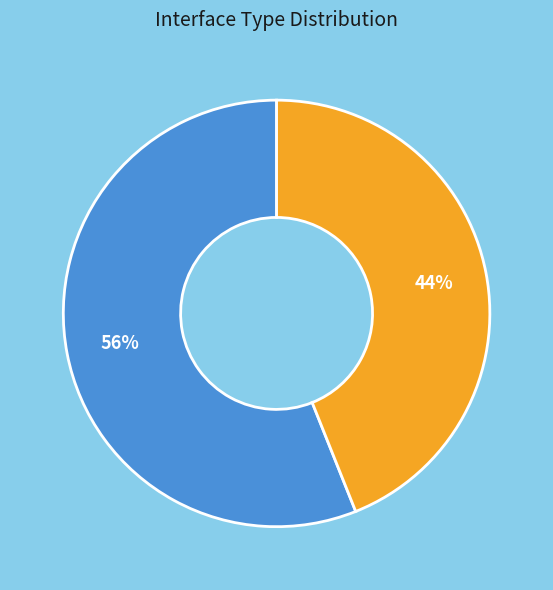

To the nearest percent, what portion does Outgoing represent?

44%